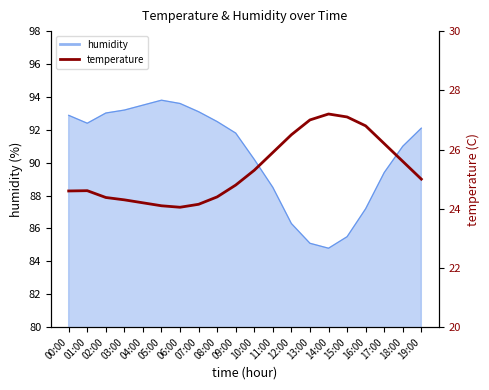

How many points are lower than both their immediate neighbors (excluding endpoints)?

1